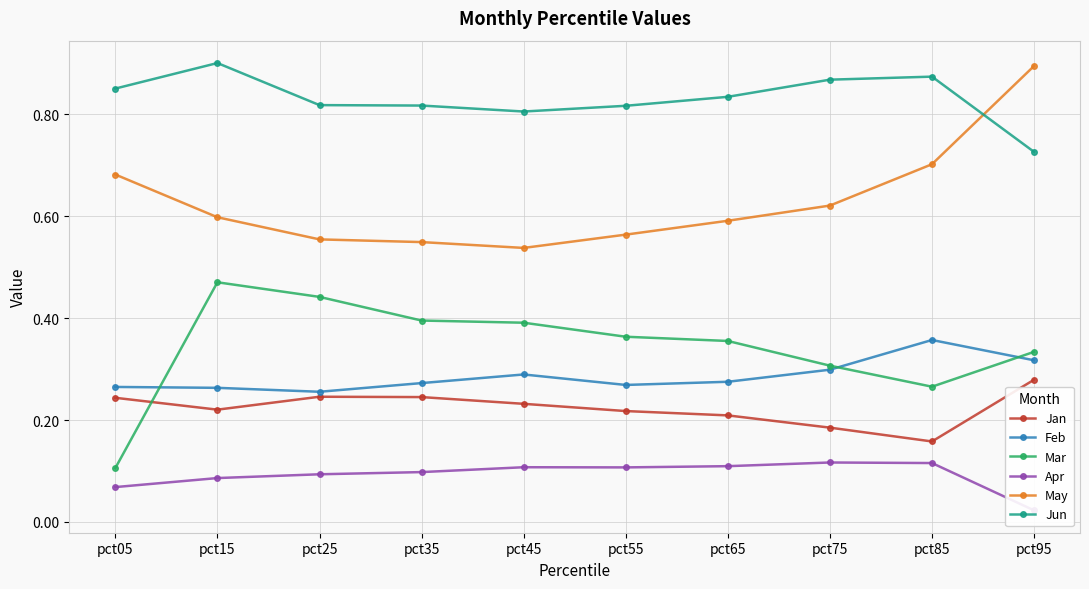

What is the value of the Apr point at the 9th from the left?

0.1